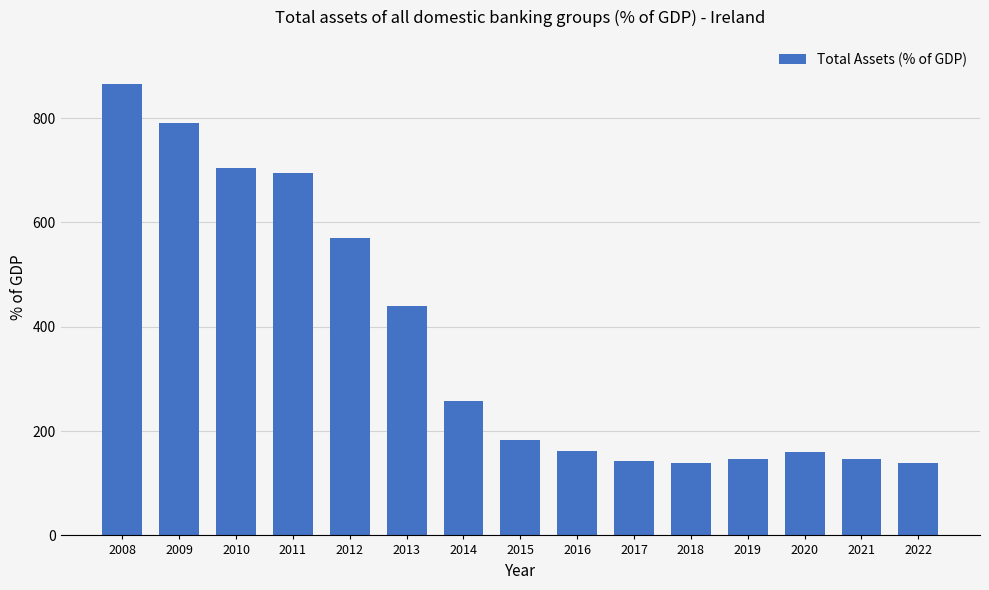

What is the difference between the values at 2013 and 2017?

297.1